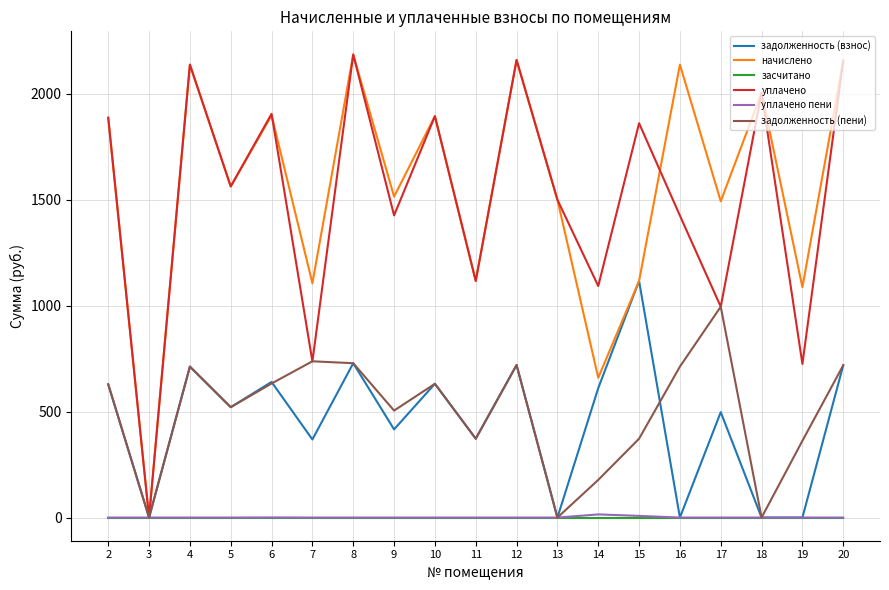

The value of начислено at 8 is 2186.4. True or false?

True